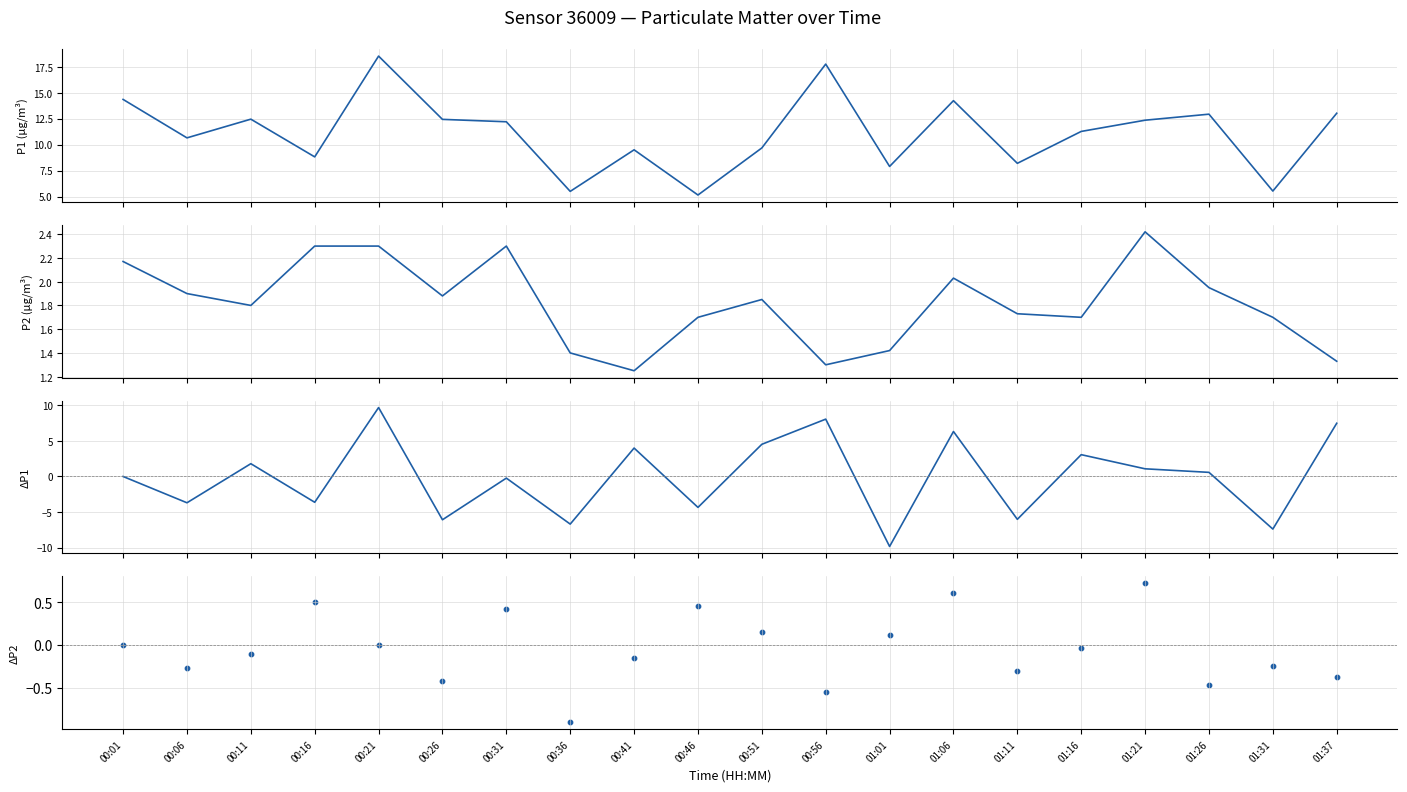

At how many categories does at least one series exceed 3?

20